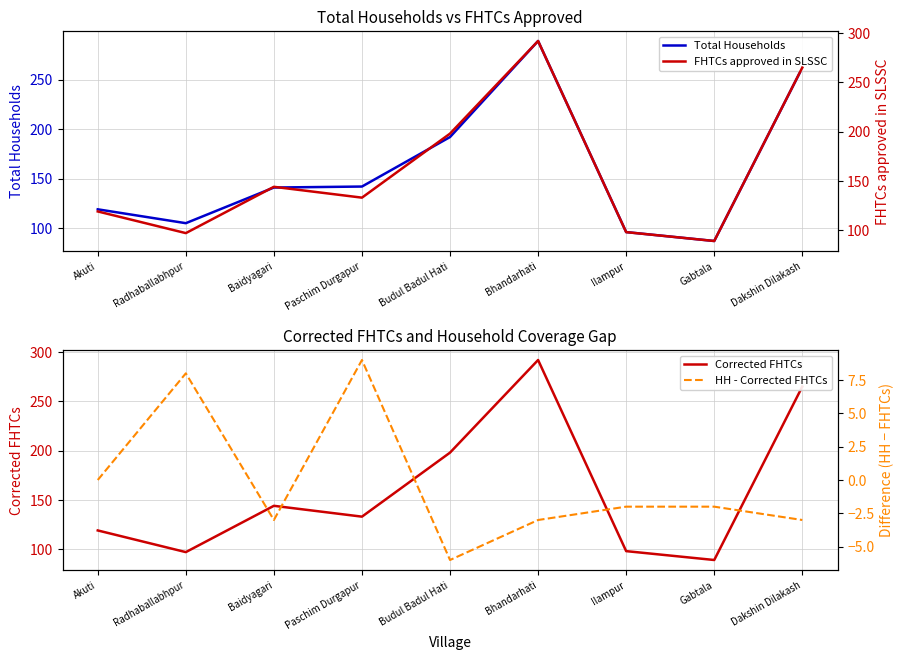

What is the value of the Corrected FHTCs point at the 6th from the left?

292